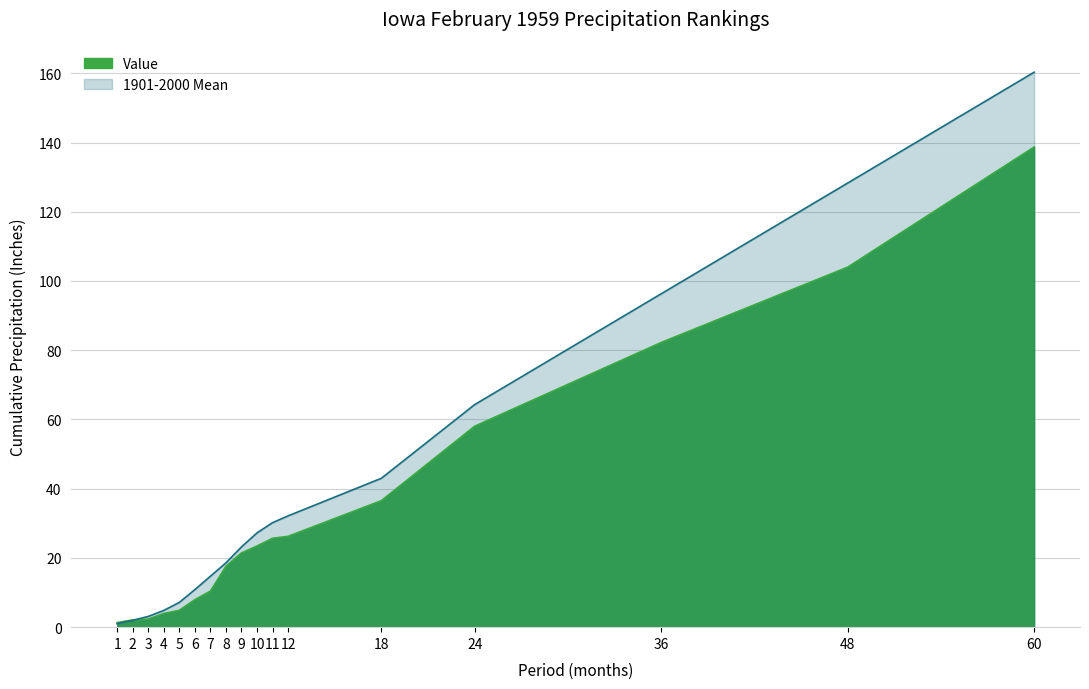

What is the difference between the Value values at 7 and 5?

5.5